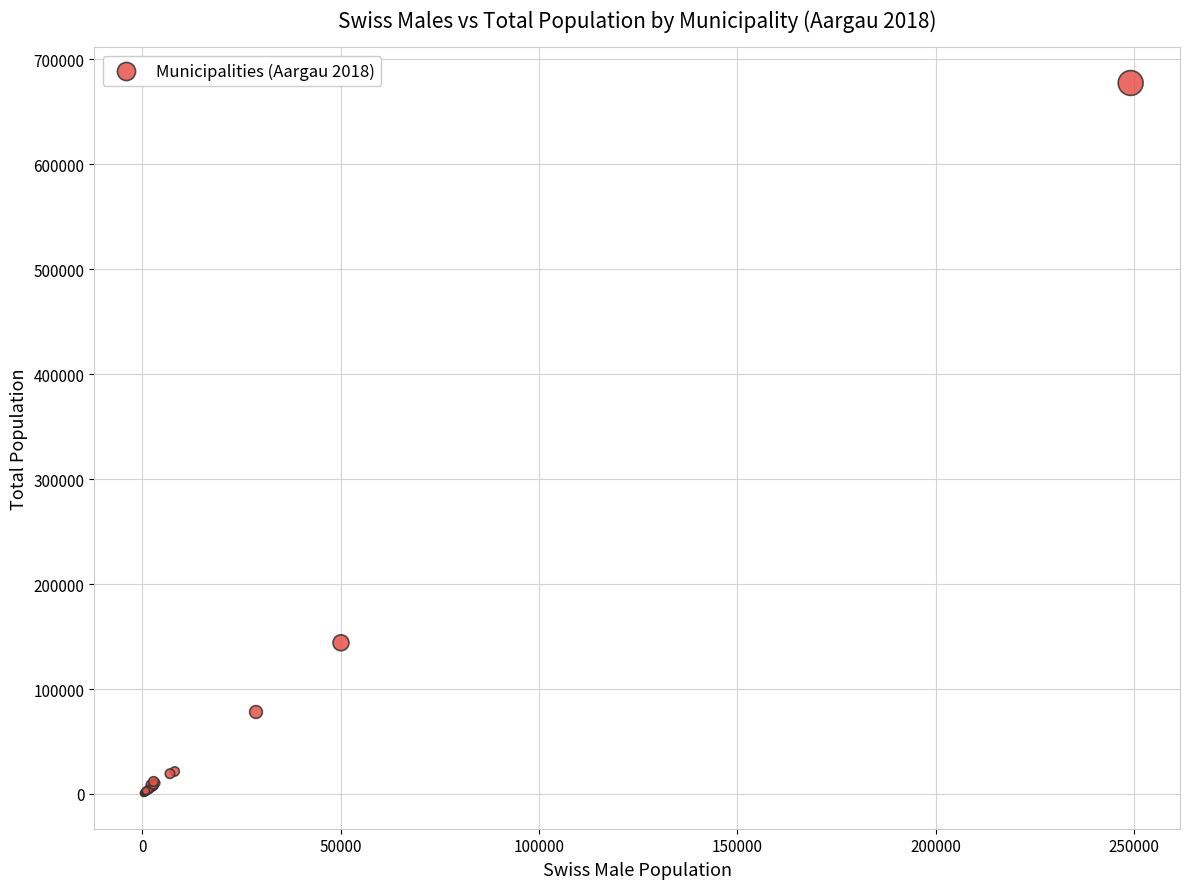

What Y value in the scatter plot is closest to 339060?

144043